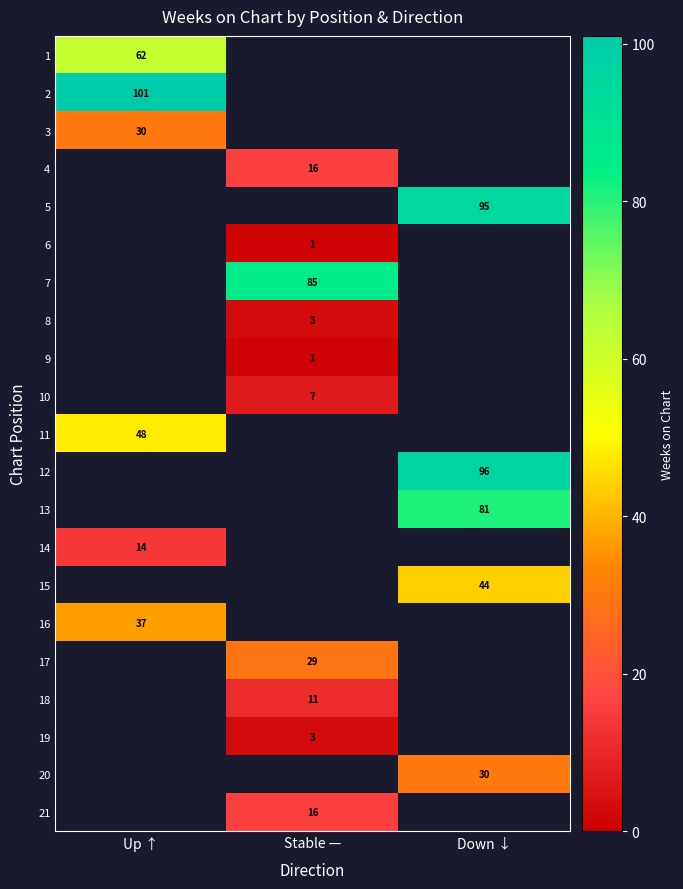

True or false: 20 has a value of 13 at Down ↓.

False